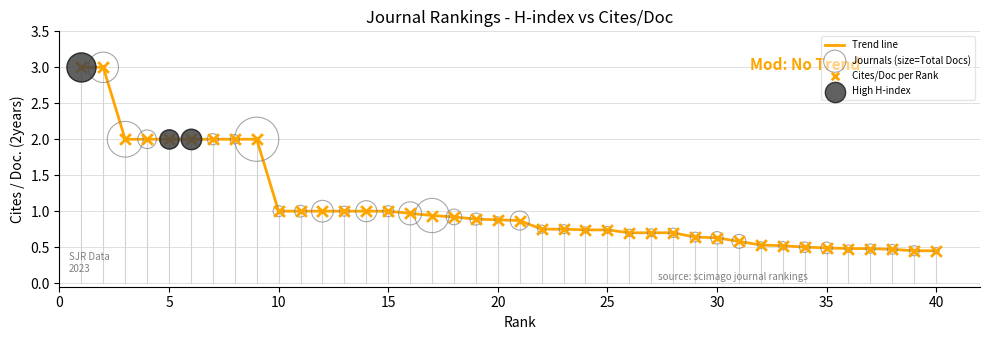

What is the maximum value shown in the chart?

3.0